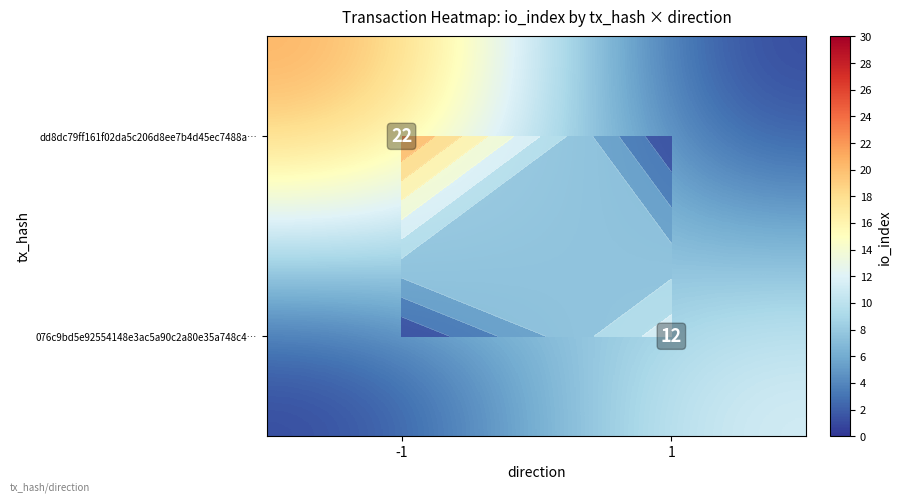

How many data points does each series have?

2